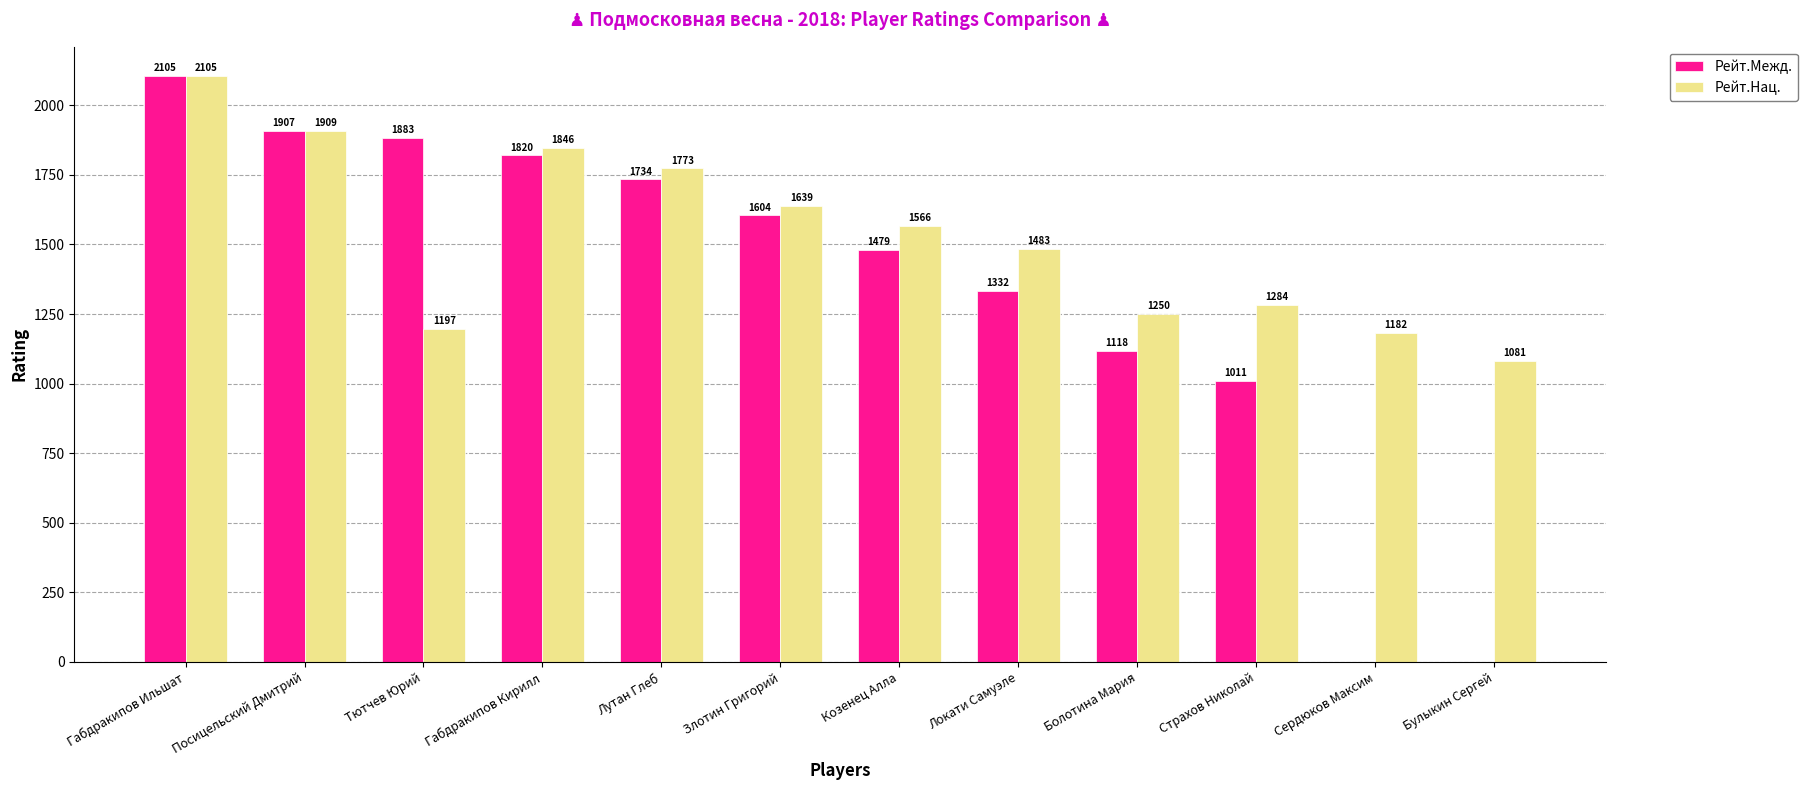

Is it true that Рейт.Межд. equals 1666 at Болотина Мария?

False